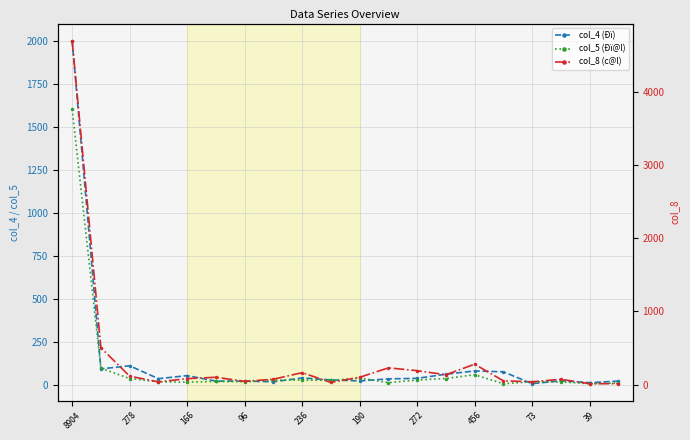

How many data points in col_5 (Ðï@l) are above 27?

9